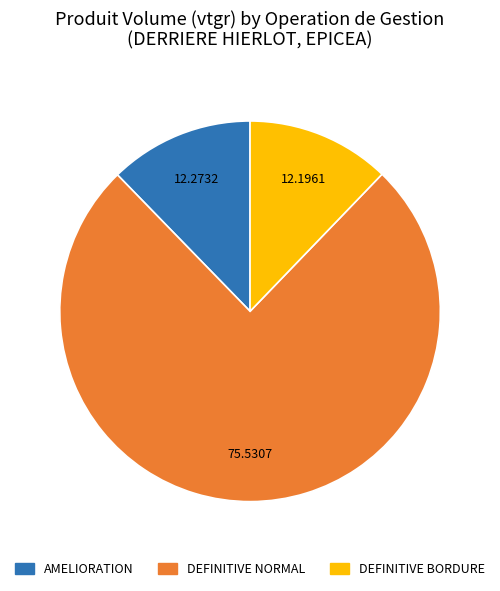

Is there a majority slice in this chart?

Yes